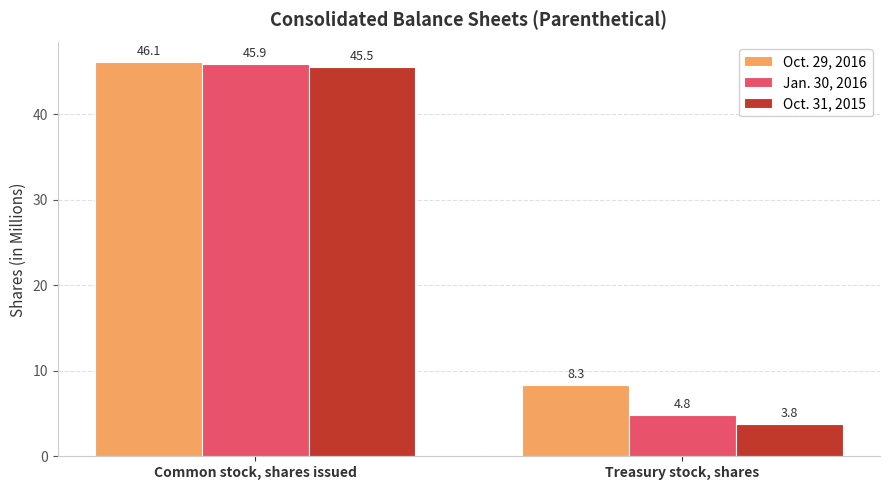

The Oct. 31, 2015 series shows 3.8 at Treasury stock, shares. True or false?

True